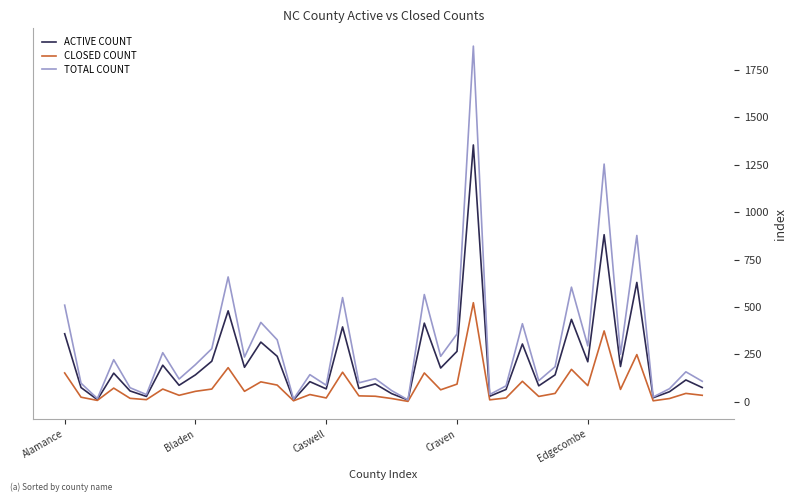

Which series has the largest range (max minus min)?

TOTAL COUNT